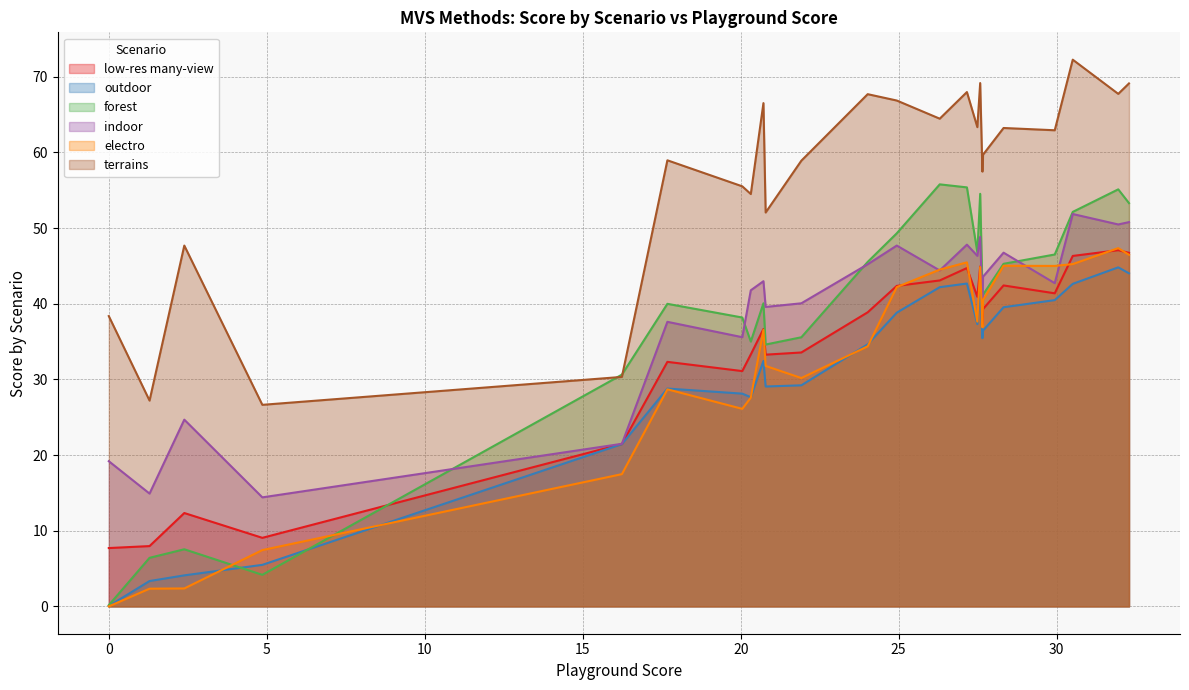

What is the difference between the second highest and second lowest values in the terrains series?

42.0